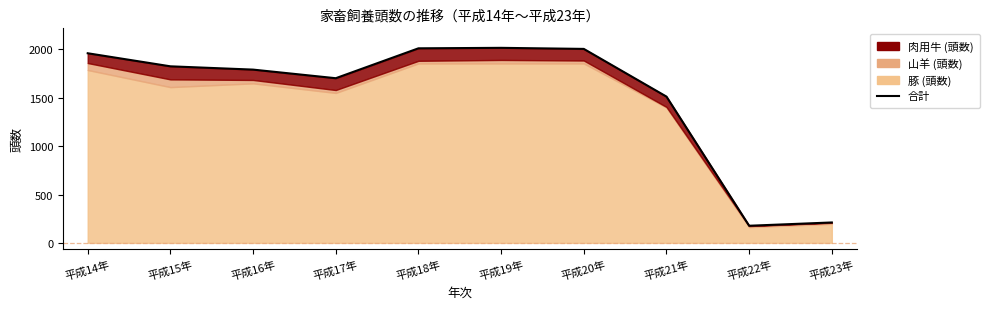

How many points are higher than both their immediate neighbors (excluding endpoints)?

1